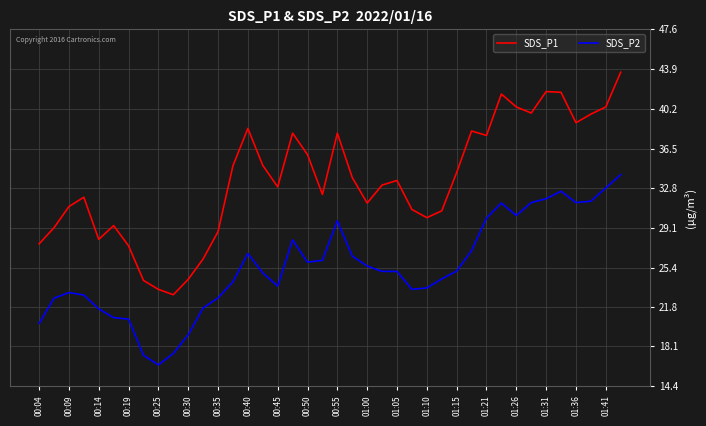

What is the smallest value displayed?

16.4